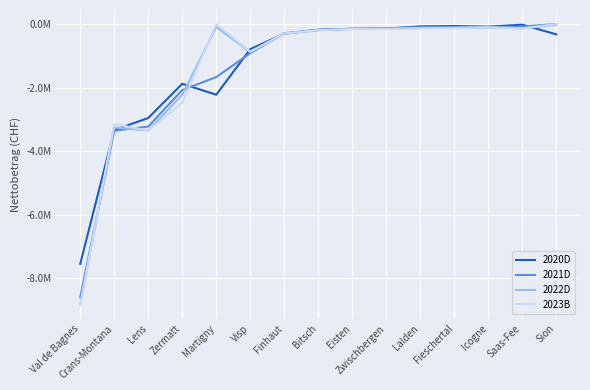

Does the chart have visible grid lines?

Yes